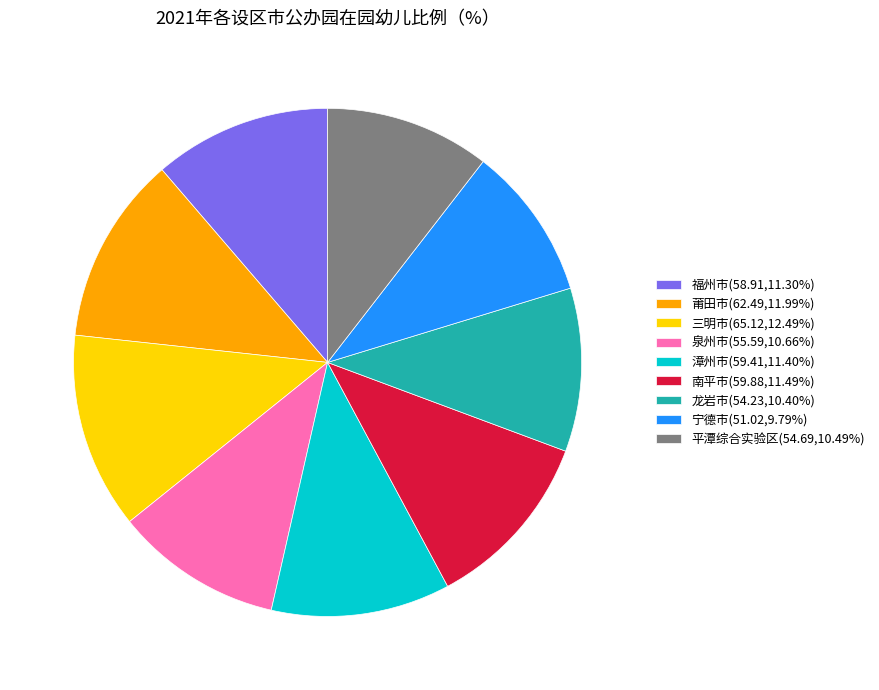

The 宁德市 slice represents 10% of the pie. True or false?

True